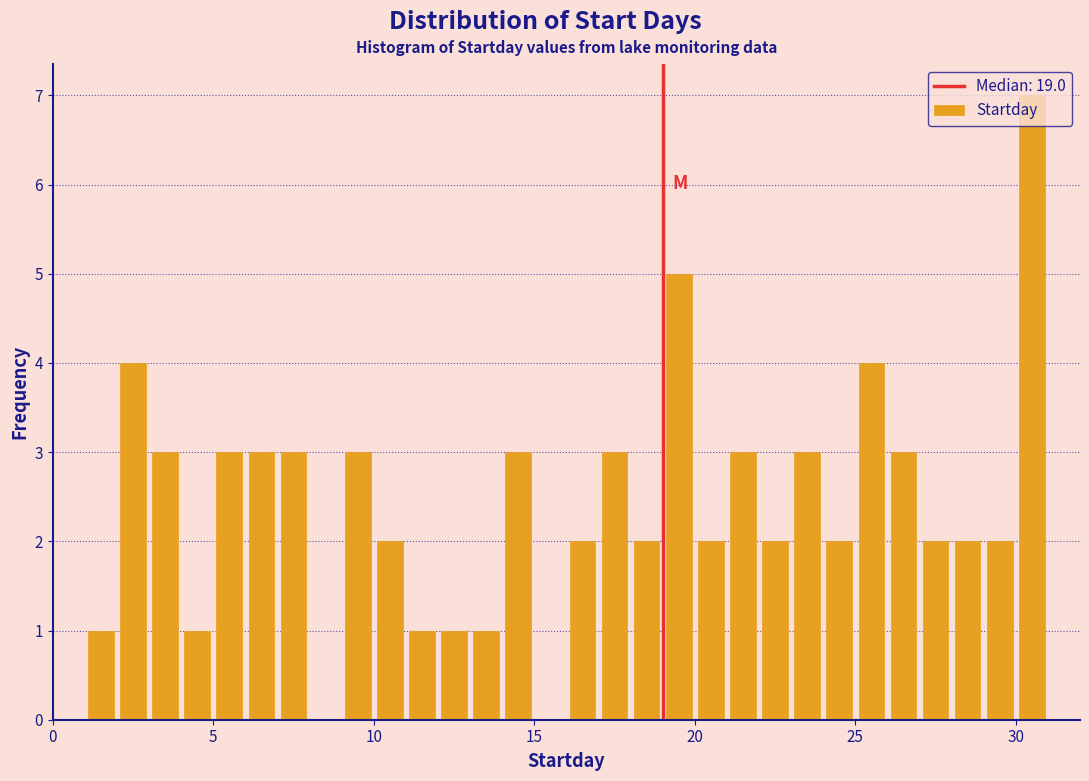

Read against the x-axis, roughly where is the centre of the tallest bar?

30.5